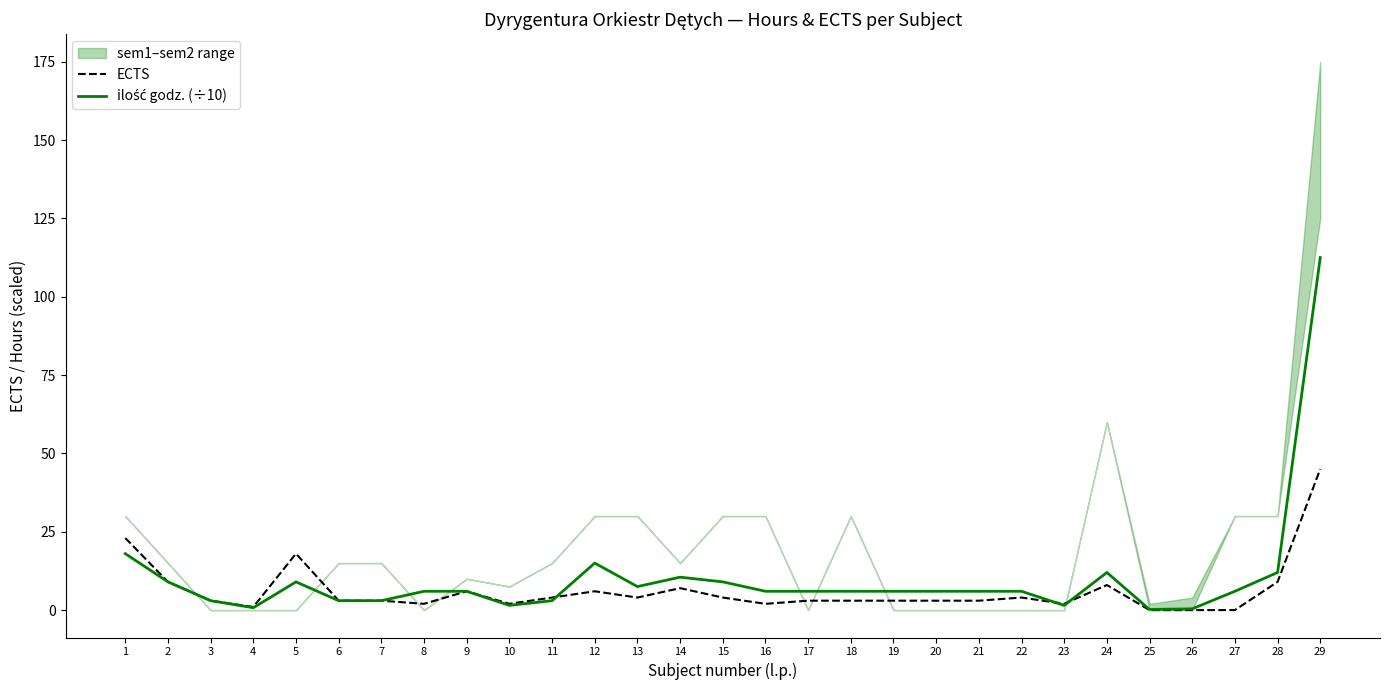

Which category has the lowest value across all series?

25